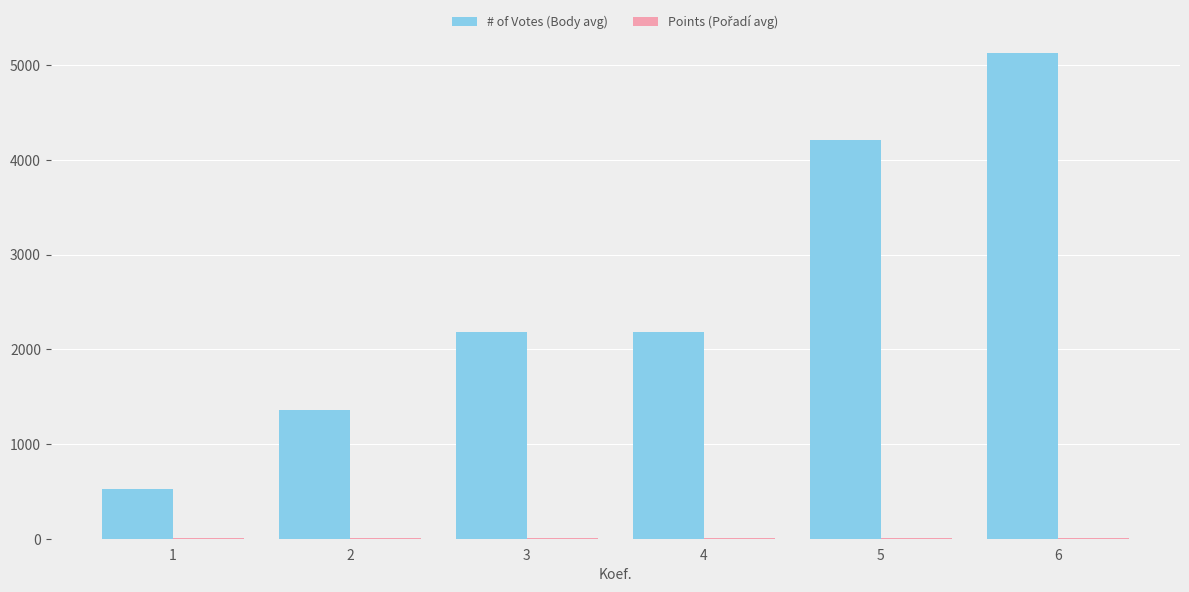

Which series has the largest range (max minus min)?

# of Votes (Body avg)